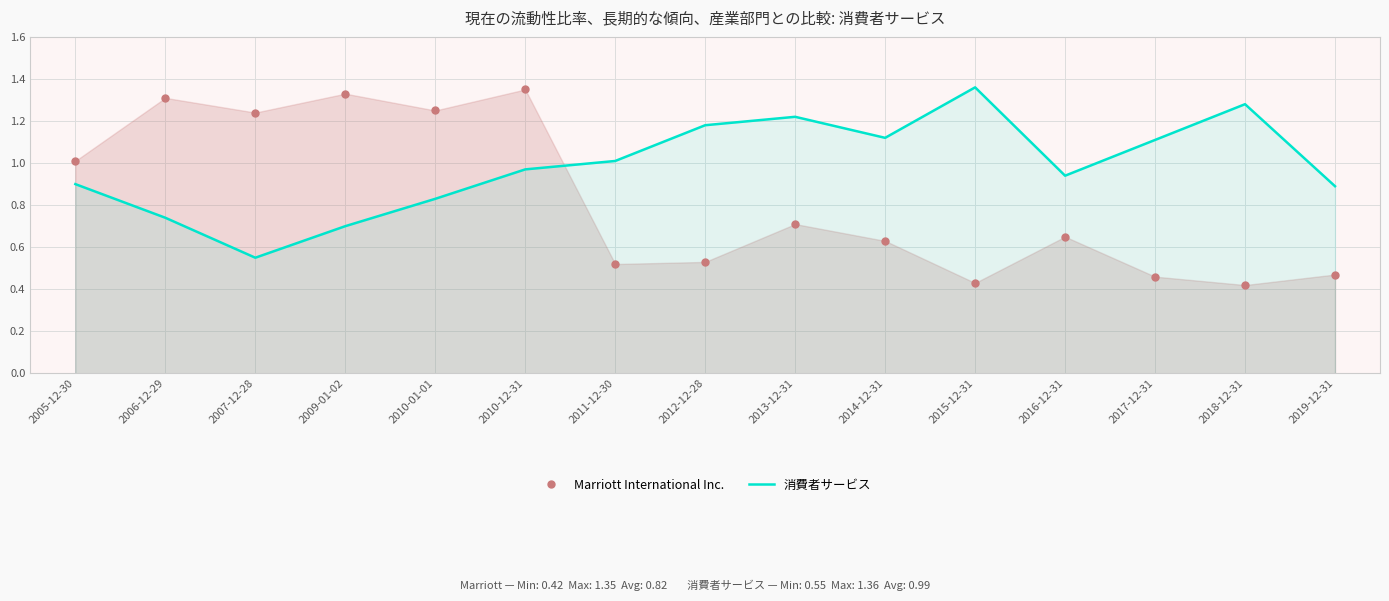

At which label does Marriott International Inc. reach its minimum?

2018-12-31